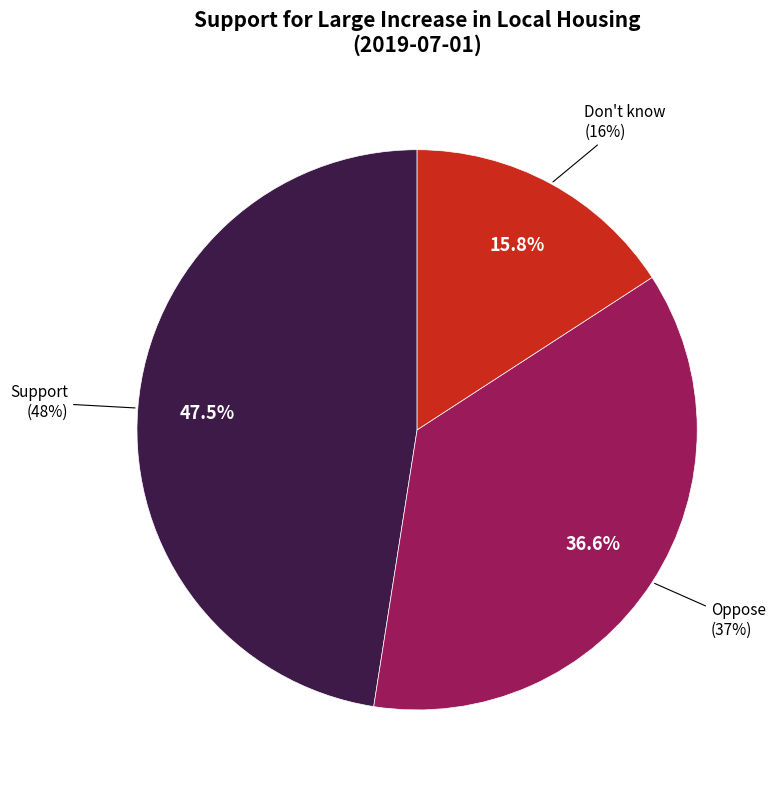

To the nearest percent, what is the combined percentage of Oppose and Don't know?

52%